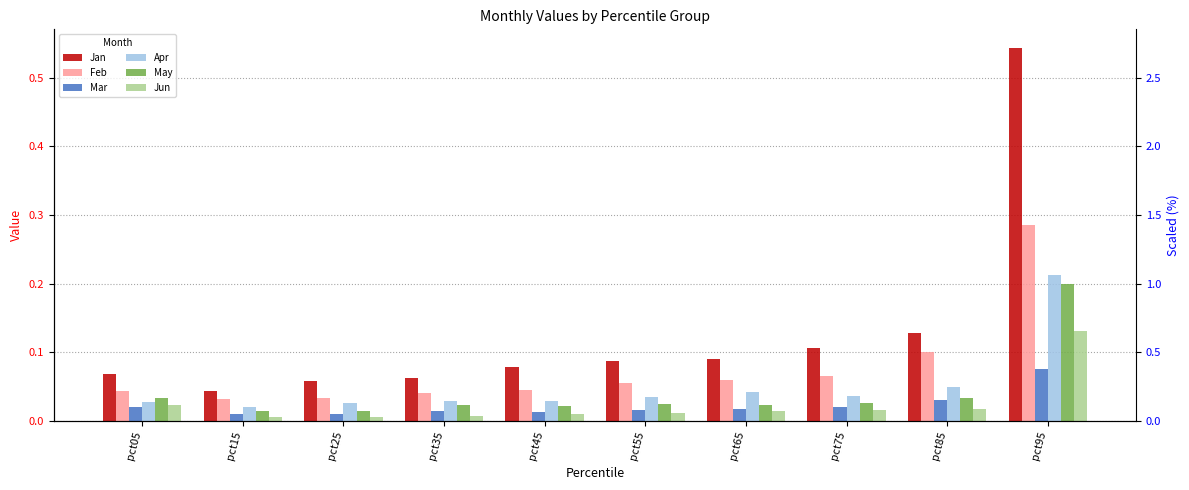

Between pct15 and pct35, which series saw the biggest shift?

Jan